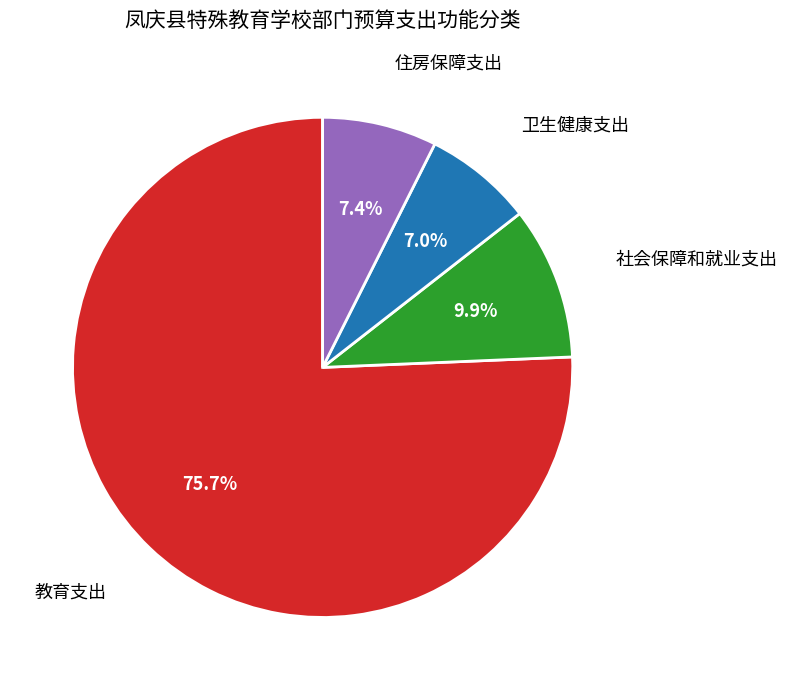

Does any single category account for the majority?

Yes